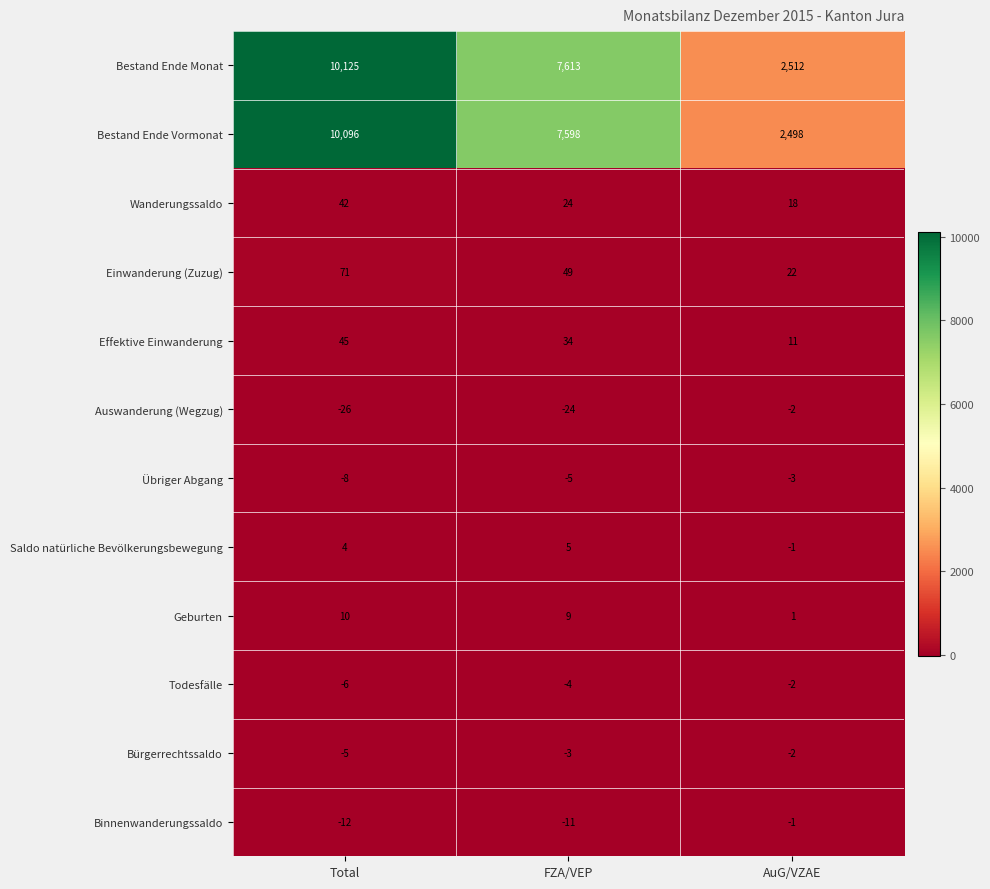

What is the sum of the Geburten values at FZA/VEP and AuG/VZAE?

10